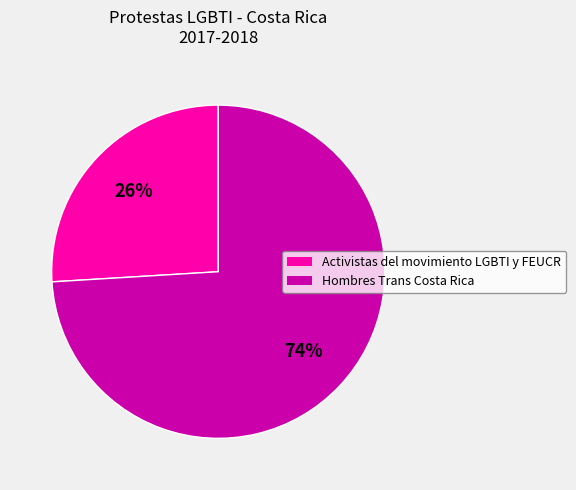

Is there a majority slice in this chart?

Yes